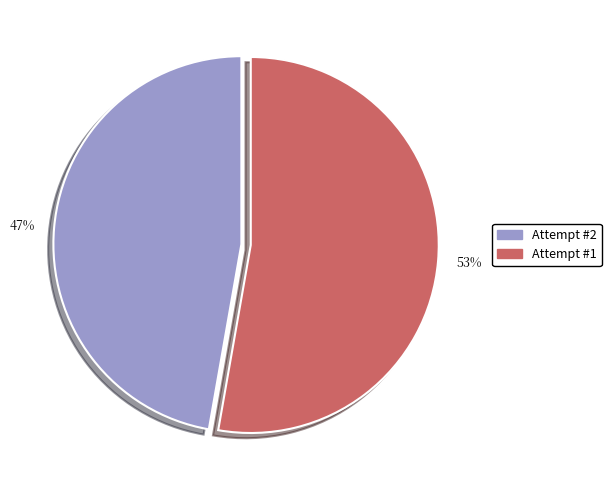

What is the majority slice?

53%